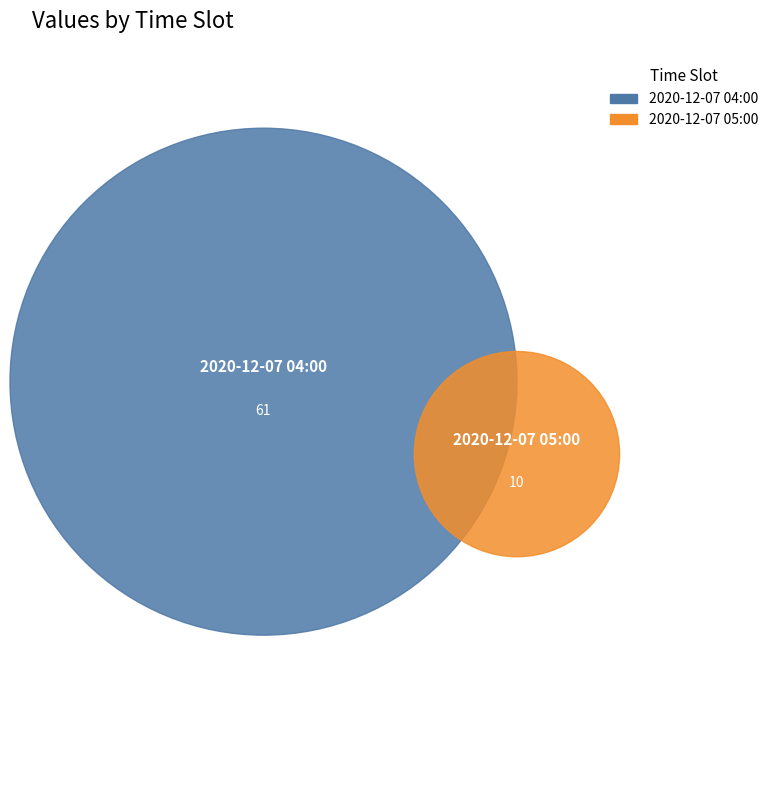

What is the ratio of the value at 2020-12-07 04:00 to the value at 2020-12-07 05:00?

6.1